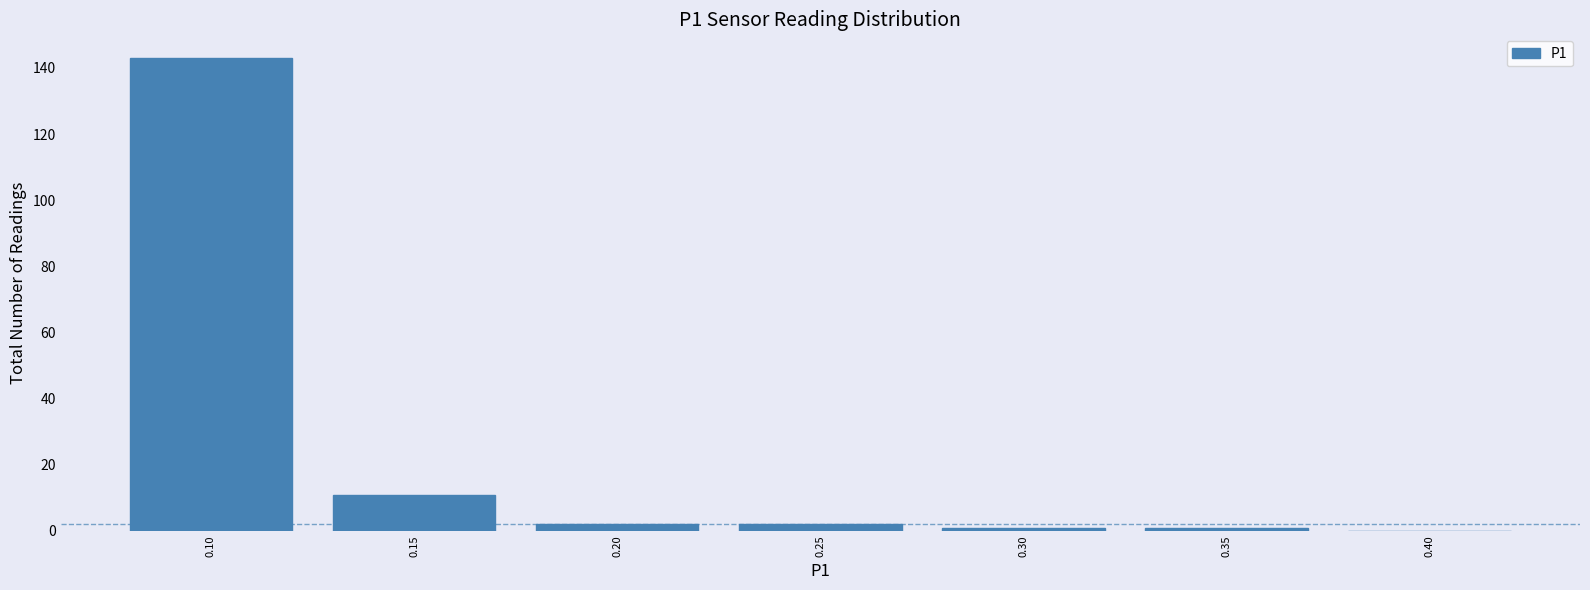

Reading left to right, extract all data points from this chart.

0.10=143	0.15=11	0.20=2	0.25=2	0.30=1	0.35=1	0.40=0